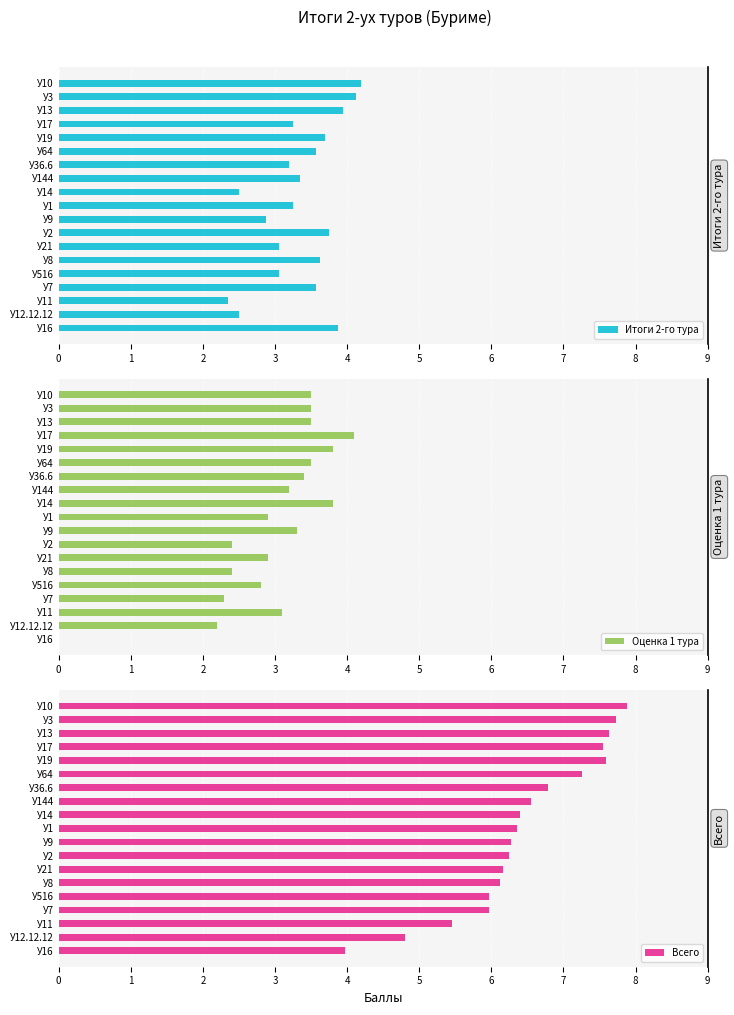

Does the chart contain stacked bars?

No